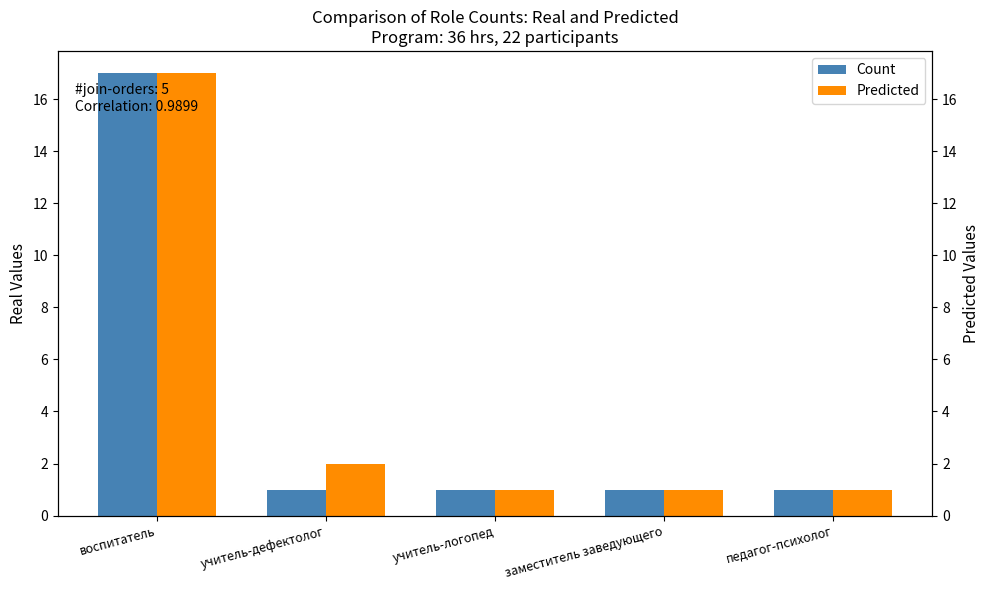

Between воспитатель and педагог-психолог, which series saw the biggest shift?

Count